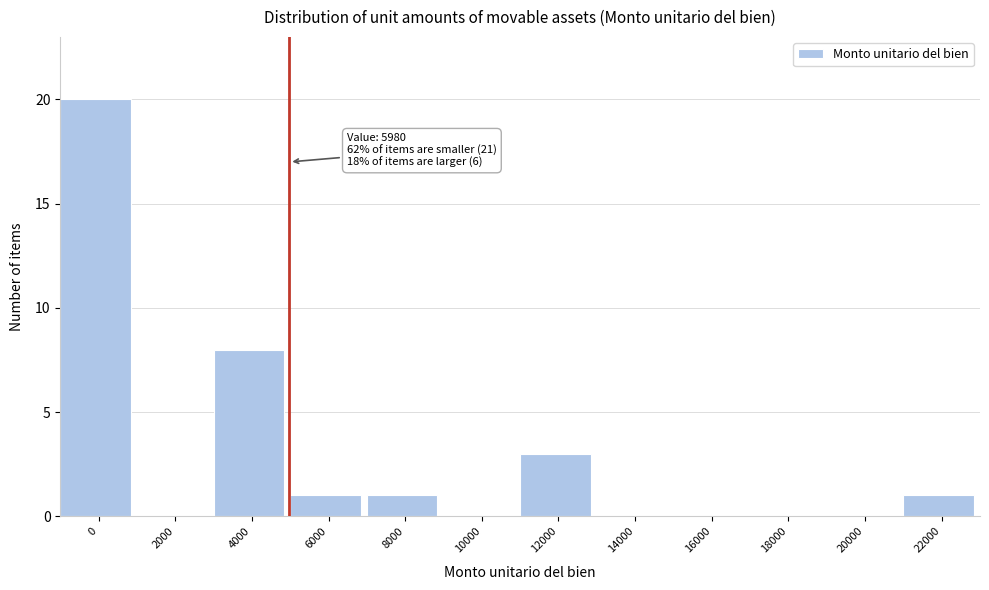

Reading right to left, transcribe all the data shown in this chart.

22000=1	20000=0	18000=0	16000=0	14000=0	12000=3	10000=0	8000=1	6000=1	4000=8	2000=0	0=20